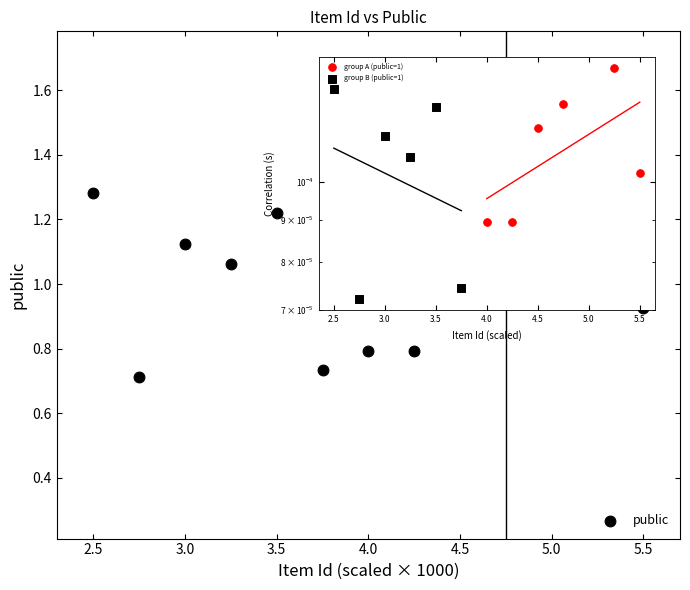

What is the range of X values (max minus min)?

3.0